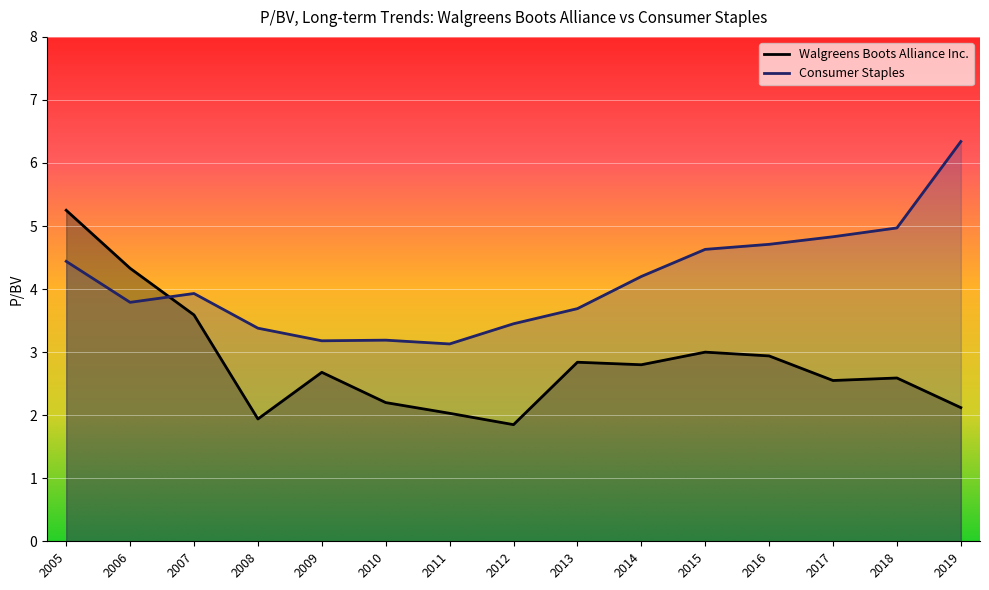

Which category has the highest value in the Walgreens Boots Alliance Inc. series?

2005